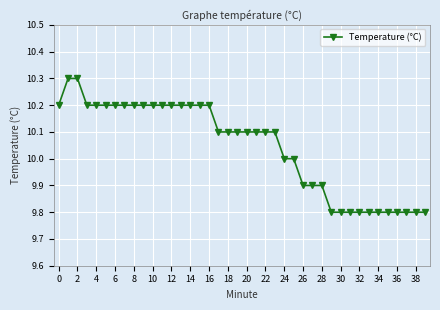

How many lines are shown in the chart?

1